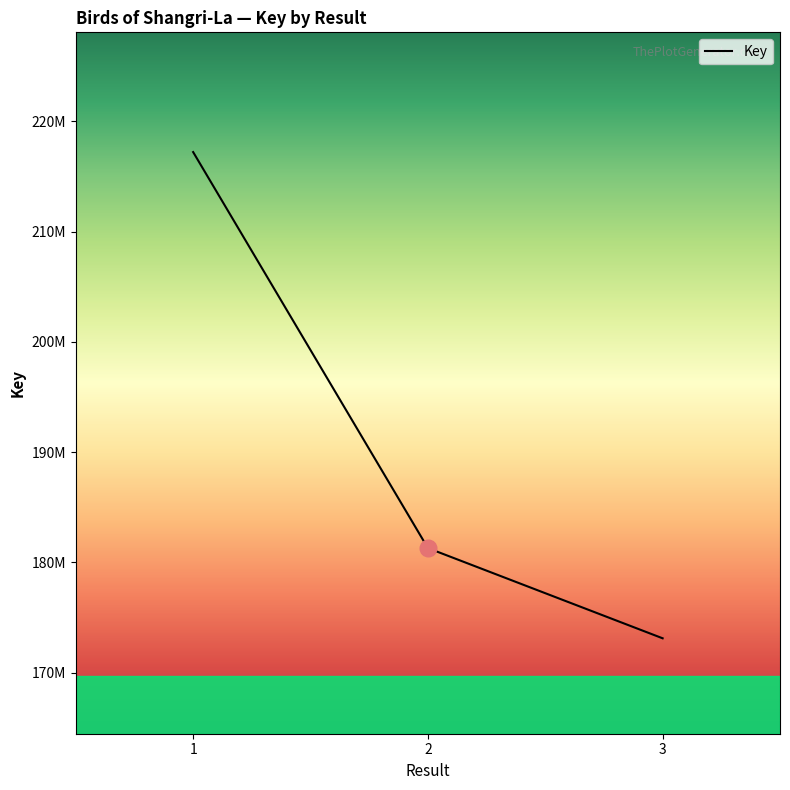

Reading left to right, extract all data points from this chart.

1=217219632	2=181296901	3=173114583